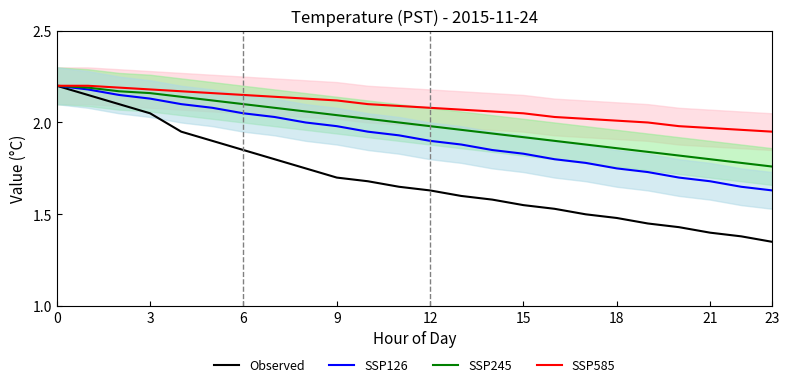

Is it true that SSP126 equals 1.9 at 12?

True